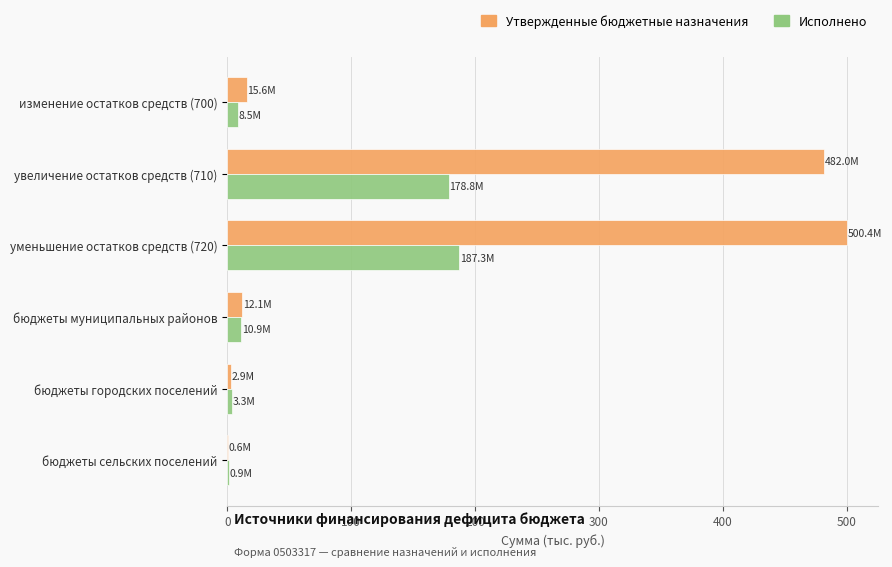

True or false: Исполнено has a value of 187.3 at уменьшение остатков средств (720).

True